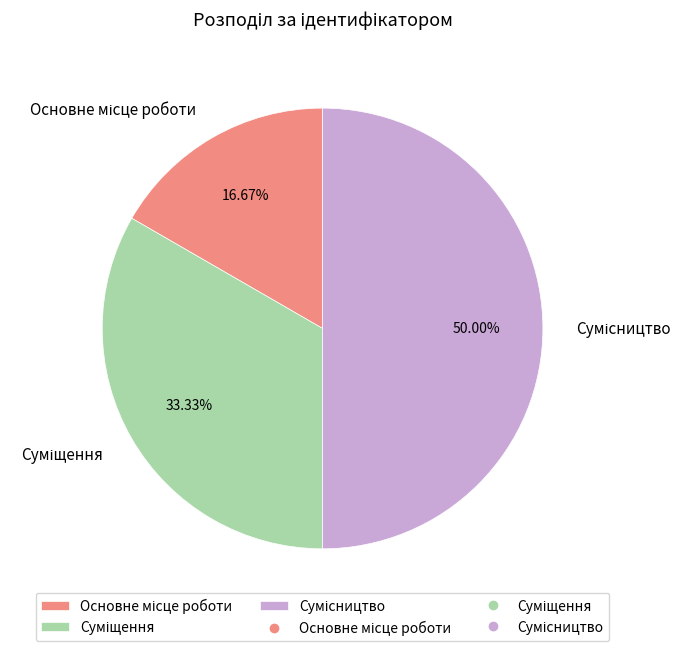

What is the total percentage of Сумісництво and Суміщення?

83.3%